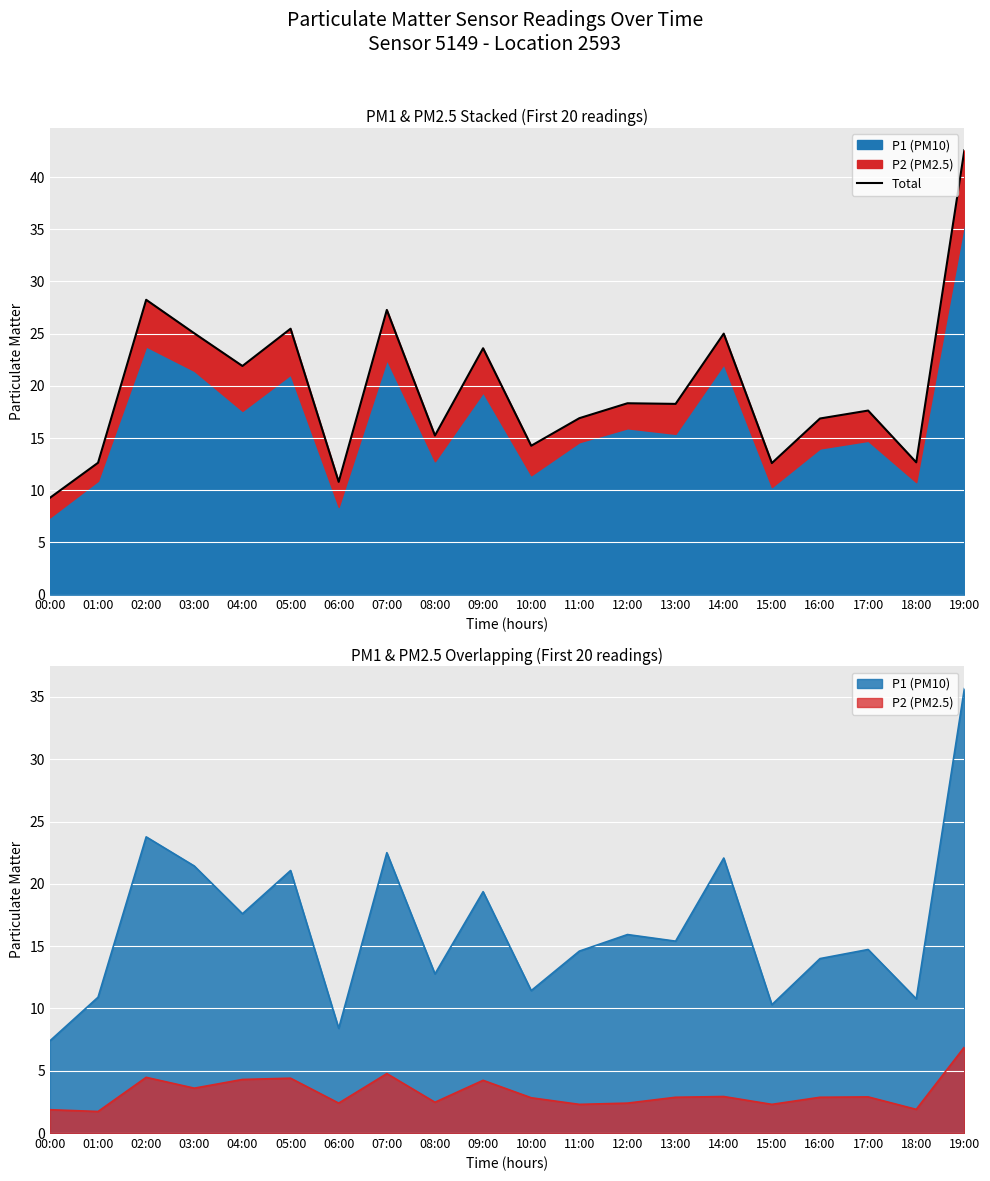

What is the difference between the maximum and minimum values?

33.3